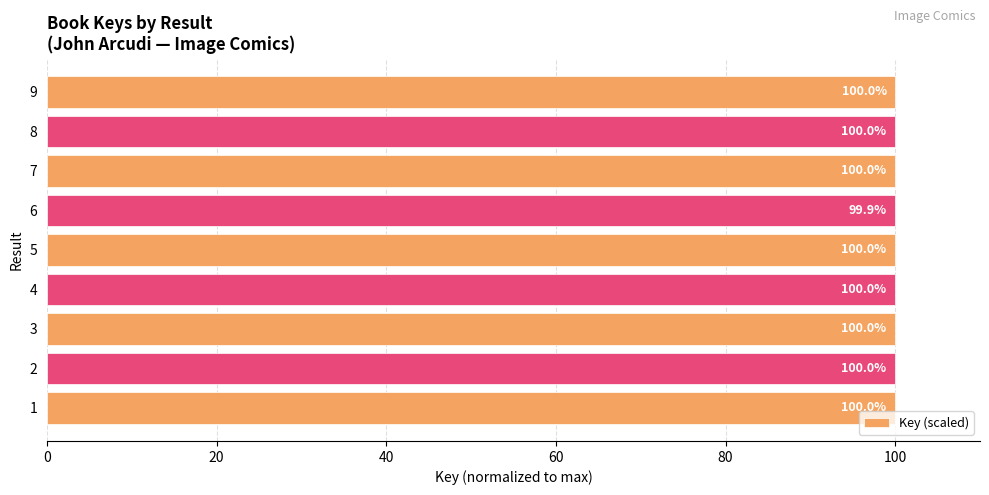

At which label is the value closest to 99?

6